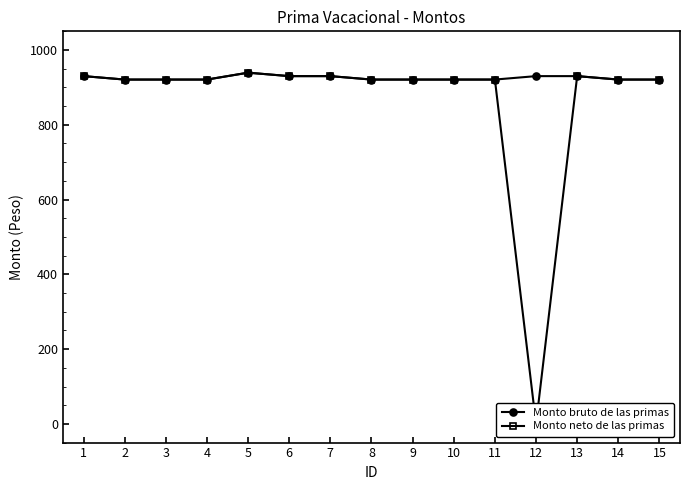

What is the total value across all series at 13?

1860.4